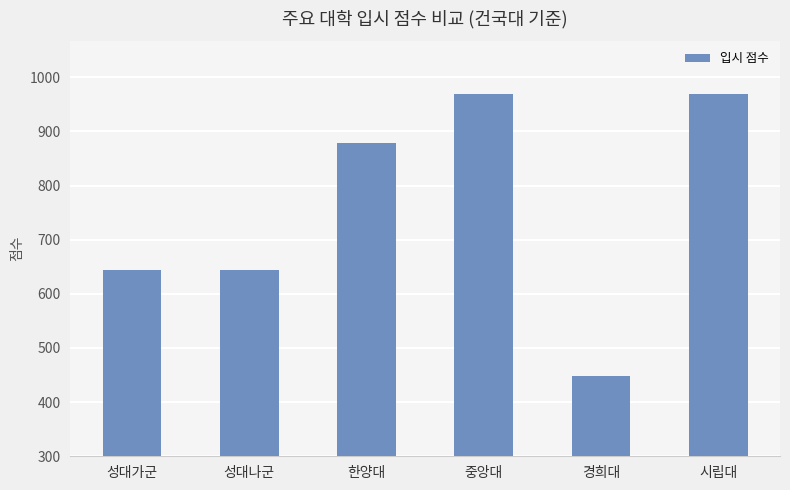

What is the label of the 2nd bar from the left?

성대나군